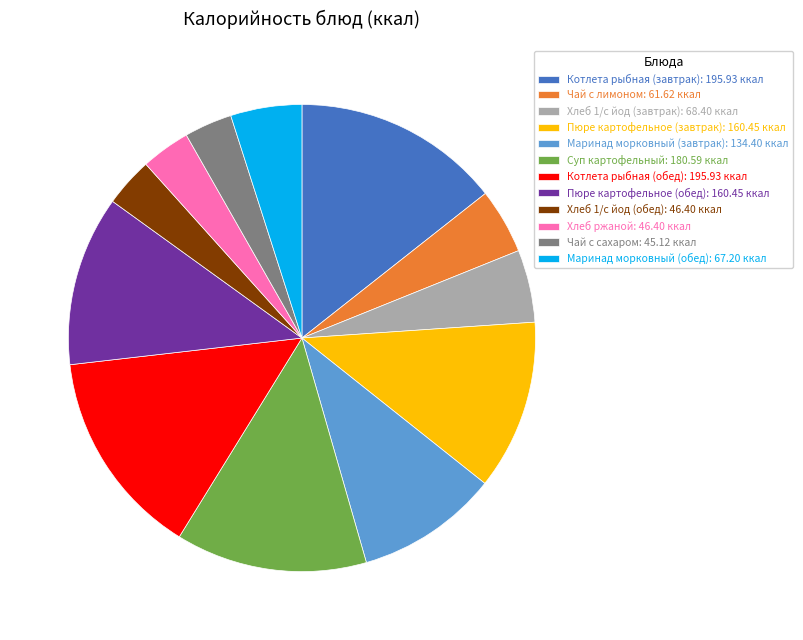

Is Маринад морковный (обед): 67.20 ккал the majority of the pie?

No